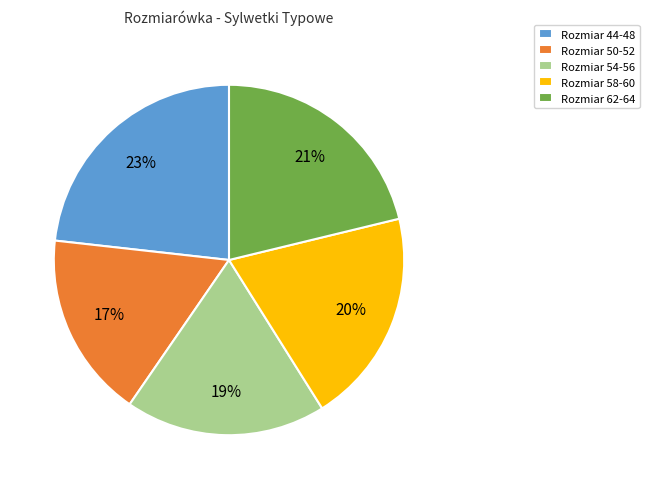

Approximately how many times larger is the value at Rozmiar 58-60 compared to Rozmiar 50-52?

1.2